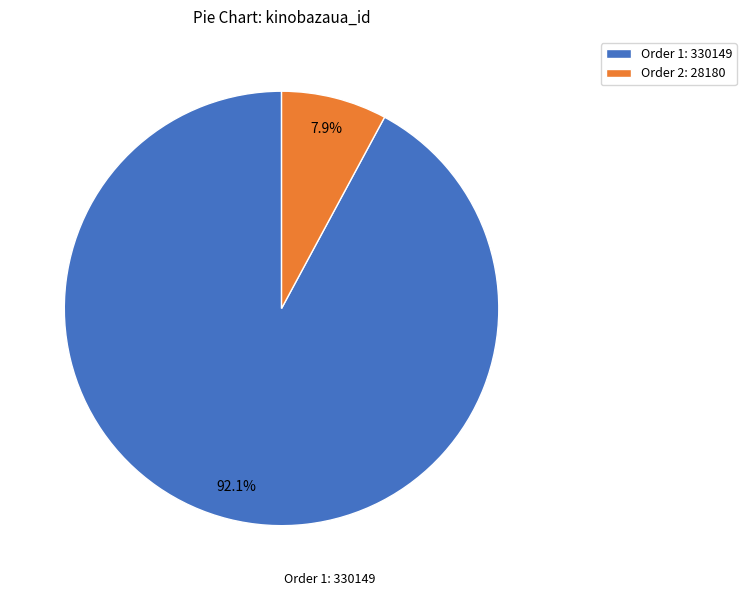

Which category accounts for the majority?

Order 1: 330149